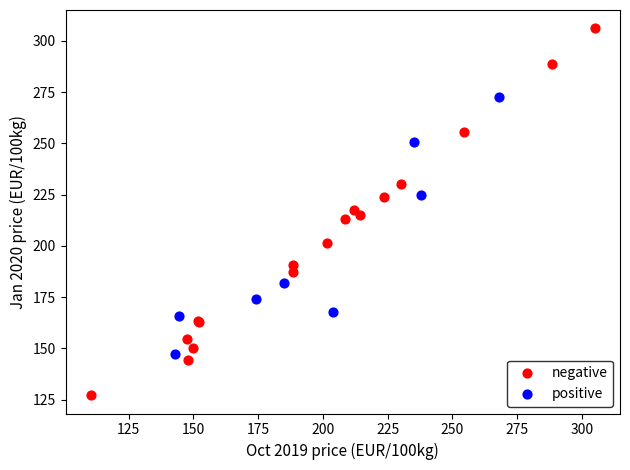

Which series reaches the minimum Y coordinate?

negative